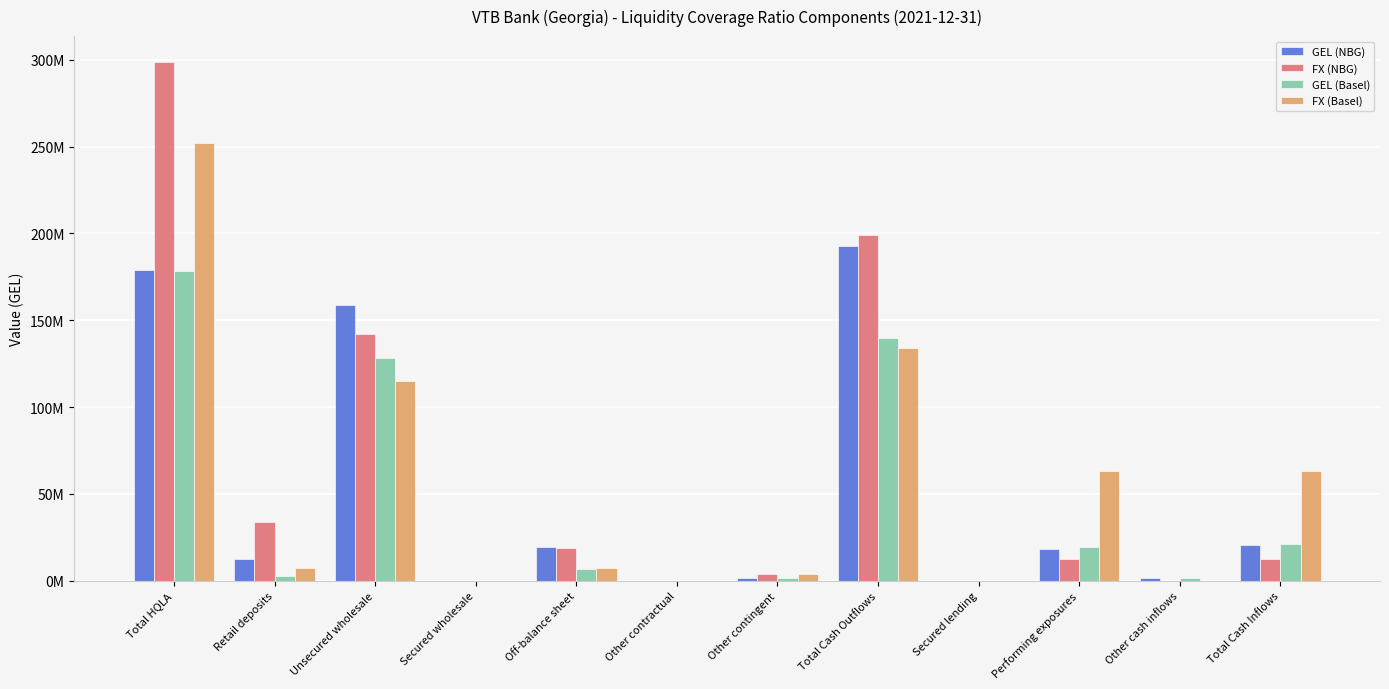

Reading right to left, what are all the values shown in this chart?

GEL (NBG): Total Cash Inflows=20367174.5	Other cash inflows=1869039.8	Performing exposures=18498134.8	Secured lending=0.0	Total Cash Outflows=192697822.1	Other contingent=1831496.5	Other contractual=0.0	Off-balance sheet=19348054.8	Secured wholesale=0.0	Unsecured wholesale=158994354.9	Retail deposits=12523915.9	Total HQLA=179058310.1
FX (NBG): Total Cash Inflows=12695693.8	Other cash inflows=0.0	Performing exposures=12695693.8	Secured lending=0.0	Total Cash Outflows=198818520.2	Other contingent=3966149.0	Other contractual=0.0	Off-balance sheet=19013180.0	Secured wholesale=0.0	Unsecured wholesale=141894589.2	Retail deposits=33944602.0	Total HQLA=298648768.2
GEL (Basel): Total Cash Inflows=21061189.0	Other cash inflows=1869039.8	Performing exposures=19192149.3	Secured lending=0.0	Total Cash Outflows=139860822.5	Other contingent=1831496.5	Other contractual=0.0	Off-balance sheet=6701664.6	Secured wholesale=0.0	Unsecured wholesale=128431056.8	Retail deposits=2896604.5	Total HQLA=178364295.6
FX (Basel): Total Cash Inflows=63367785.8	Other cash inflows=0.0	Performing exposures=63367785.8	Secured lending=0.0	Total Cash Outflows=133919387.4	Other contingent=3966149.0	Other contractual=0.0	Off-balance sheet=7332336.0	Secured wholesale=0.0	Unsecured wholesale=115217595.7	Retail deposits=7403306.6	Total HQLA=252202258.0